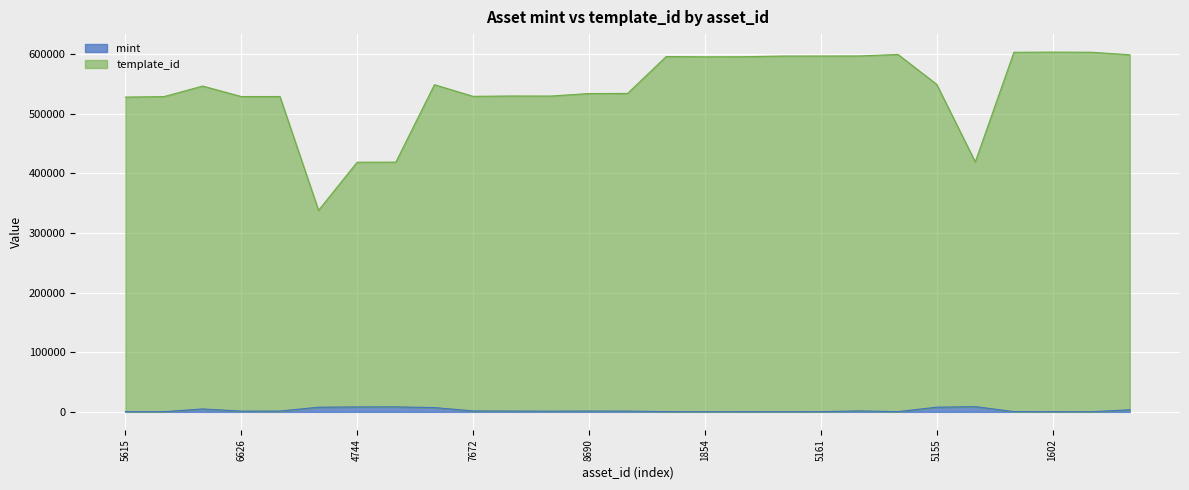

How many values in the template_id series exceed 546346?

13